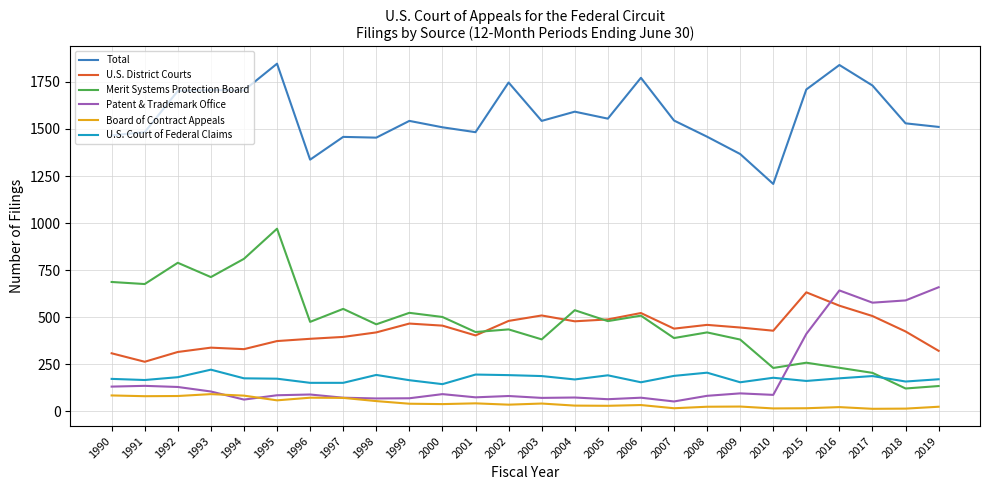

Where do Merit Systems Protection Board and Patent & Trademark Office first cross each other?

2010 and 2015